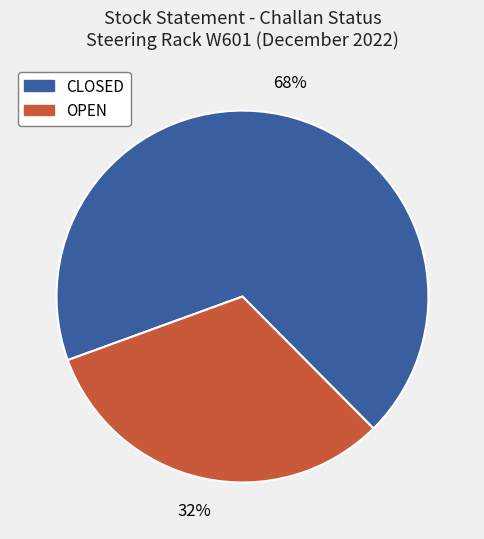

What percentage is the CLOSED slice, to the nearest percent?

68%